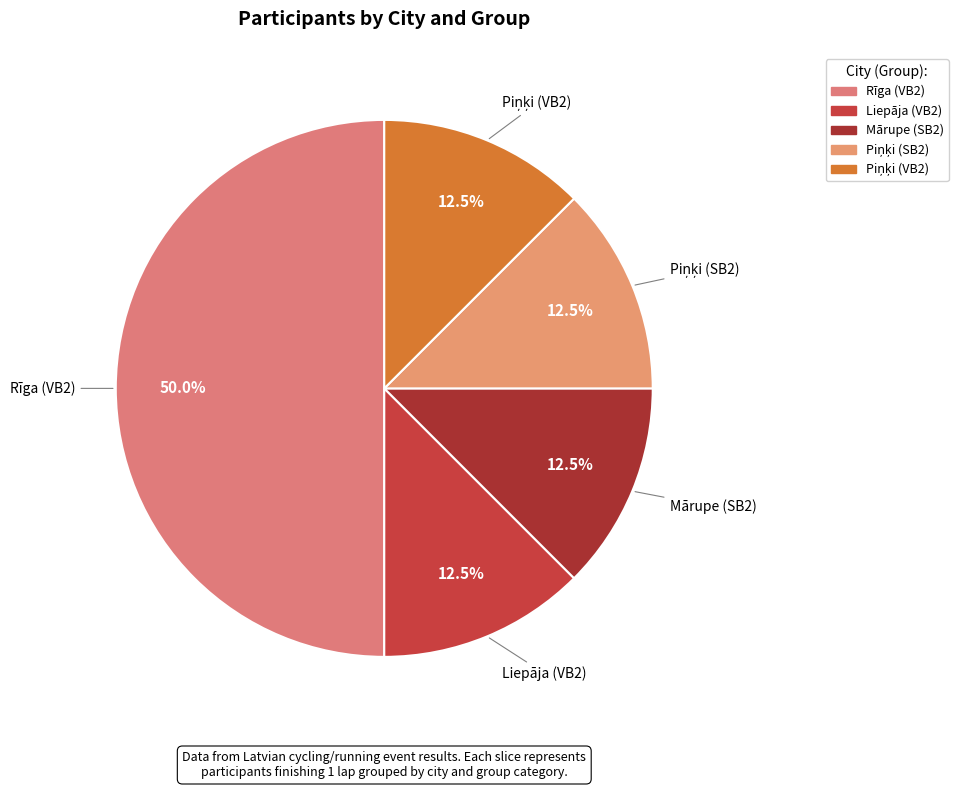

Do Mārupe (SB2) and Rīga (VB2) together represent more than half of the pie?

Yes